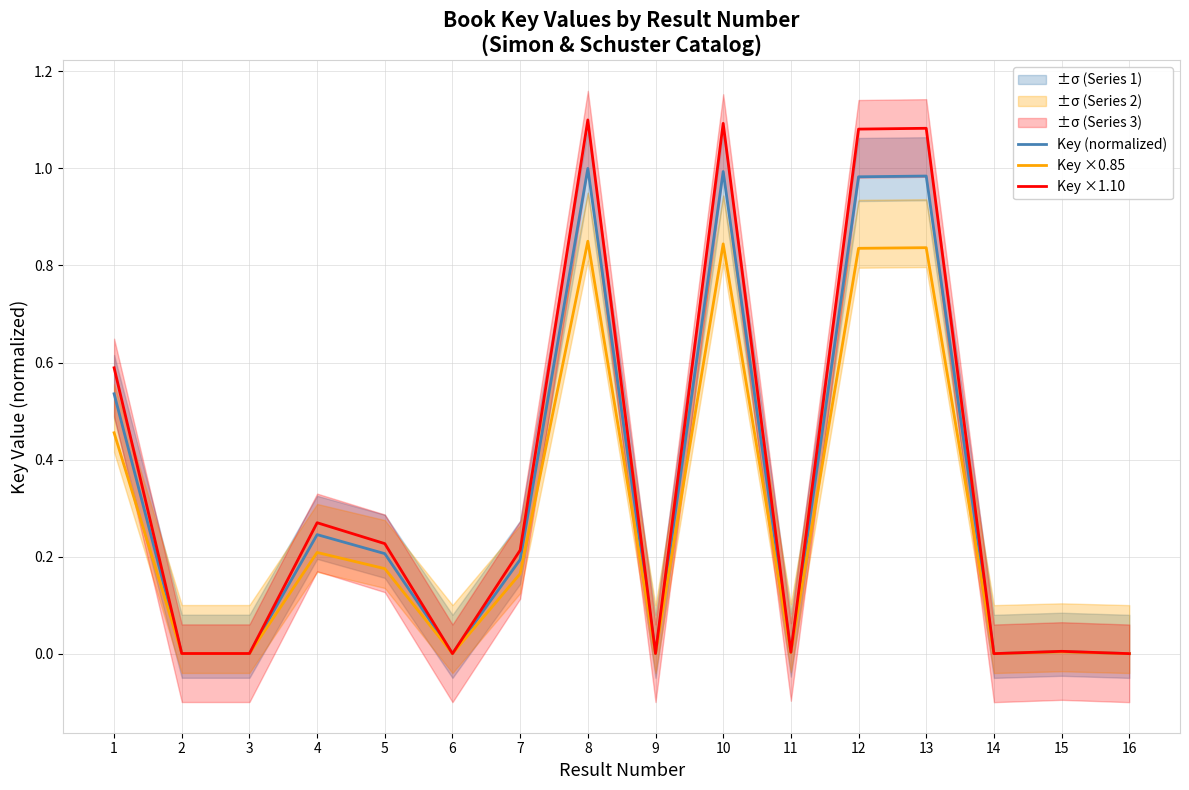

True or false: Key (normalized) and Key ×0.85 cross at least once.

False